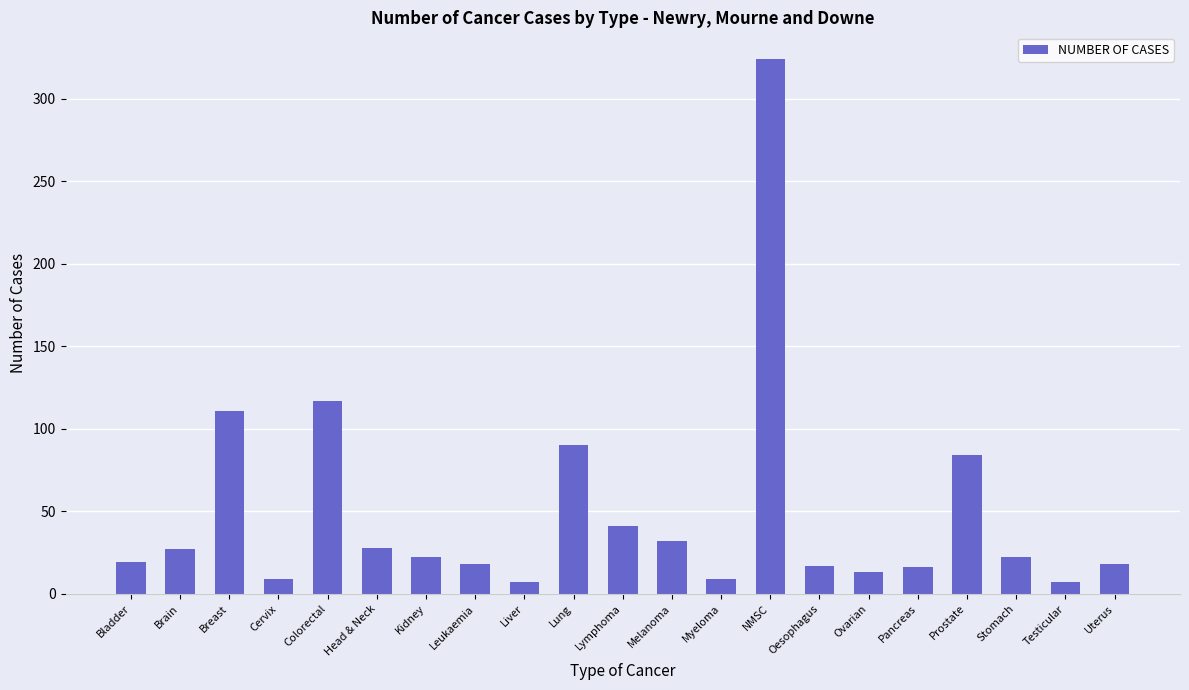

At which label does the data first exceed 22?

Brain